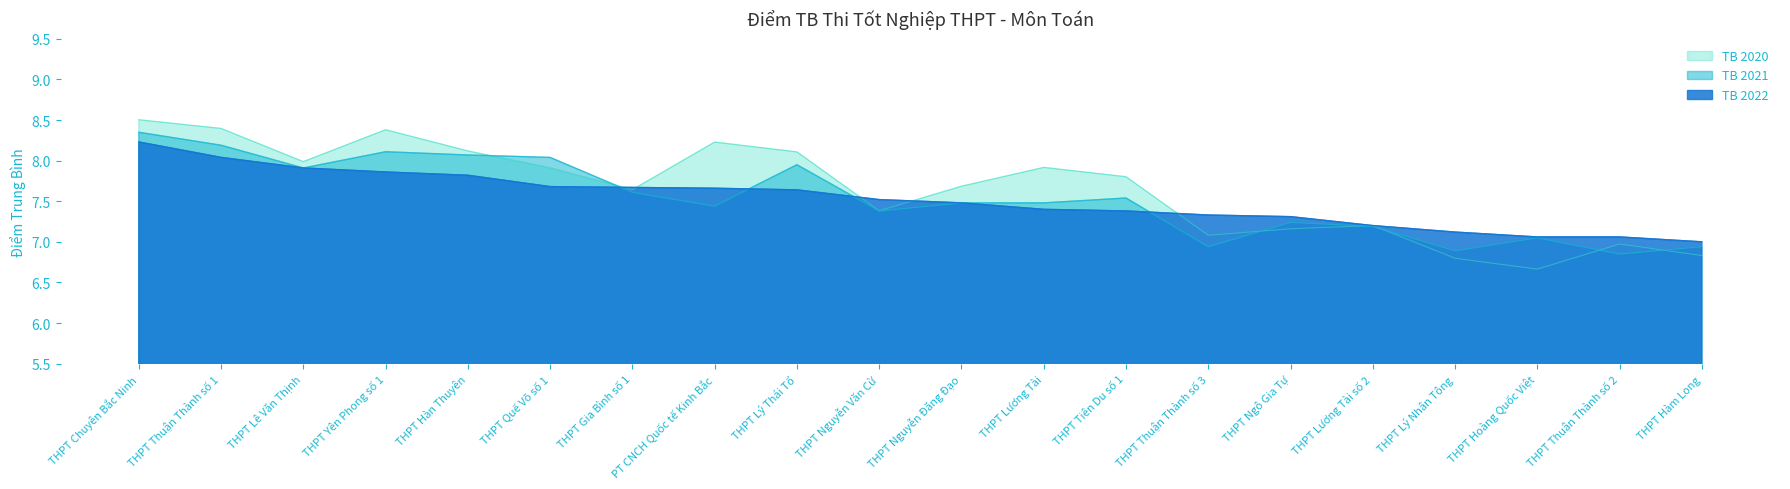

The TB 2021 series shows 12.6 at THPT Ngô Gia Tự. True or false?

False